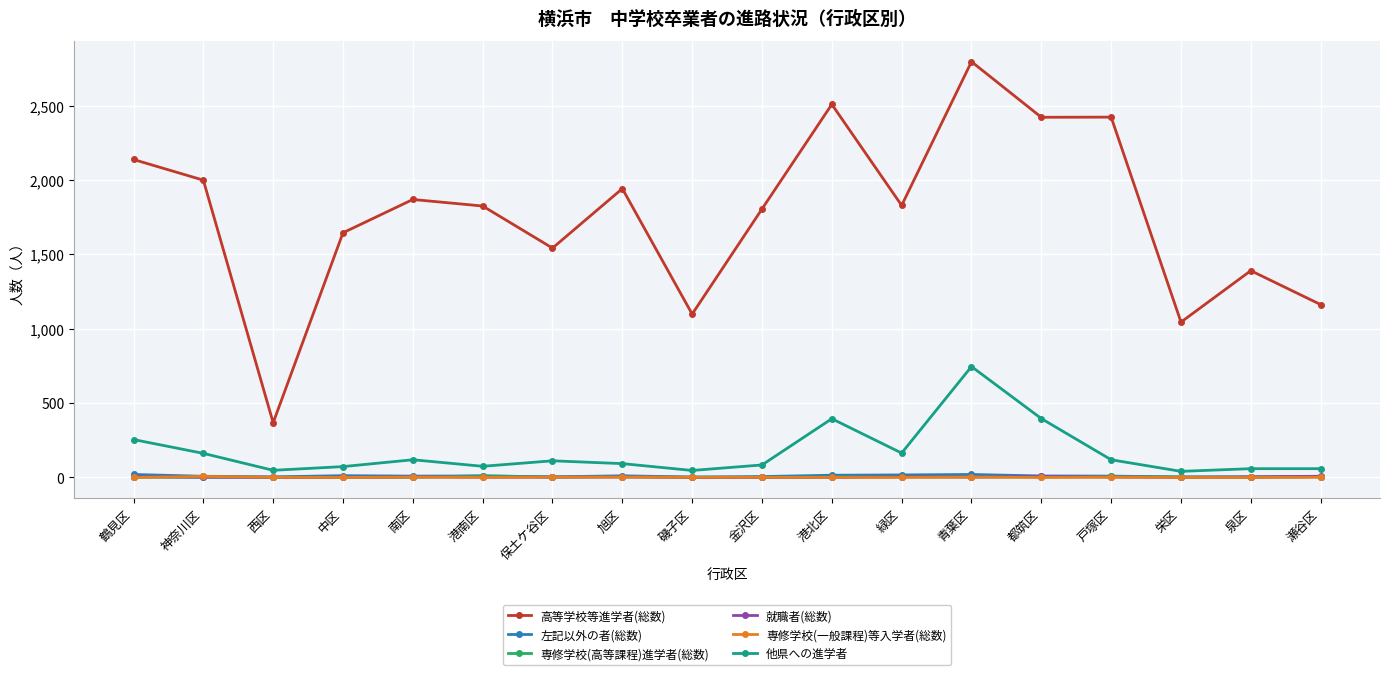

The 就職者(総数) series shows 4 at 泉区. True or false?

True